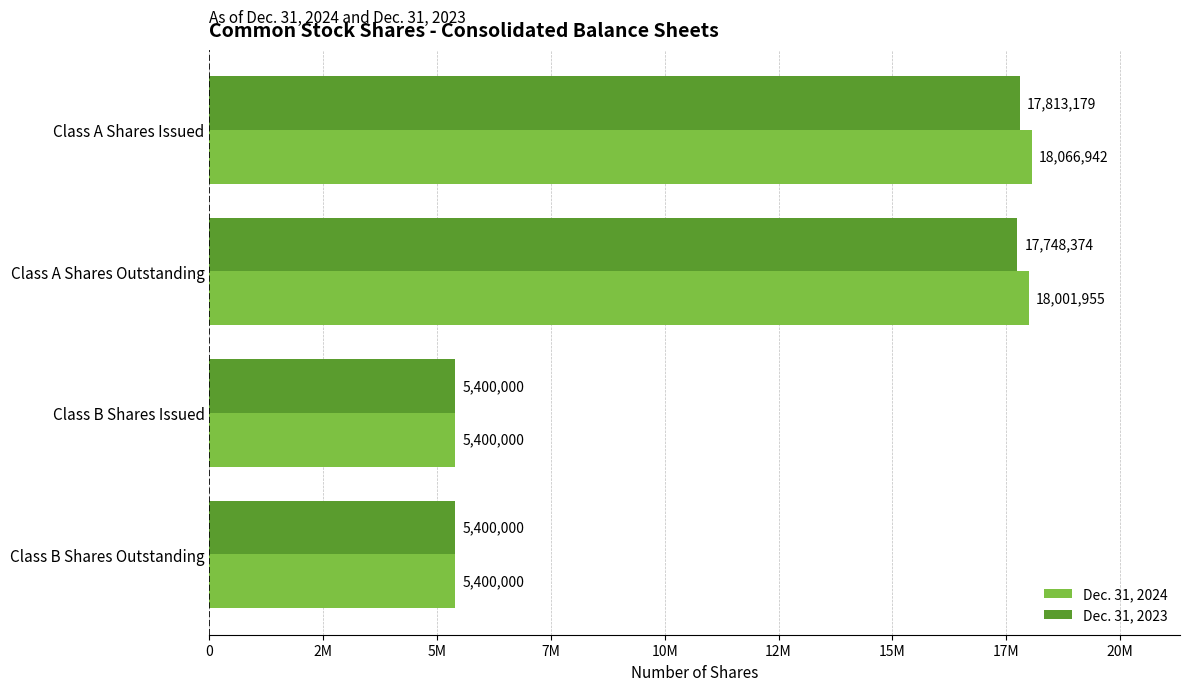

What is the average value of the Dec. 31, 2023 series?

11590388